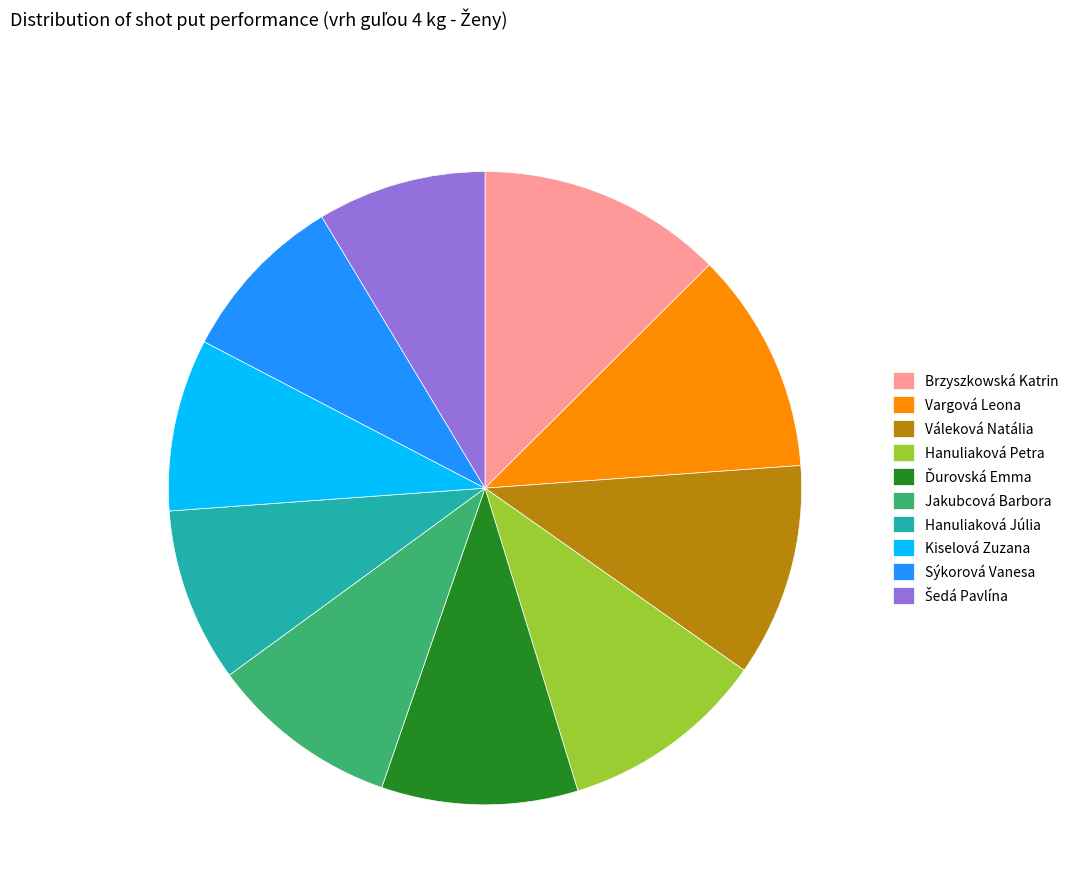

True or false: Váleková Natália accounts for 11% of the total.

True